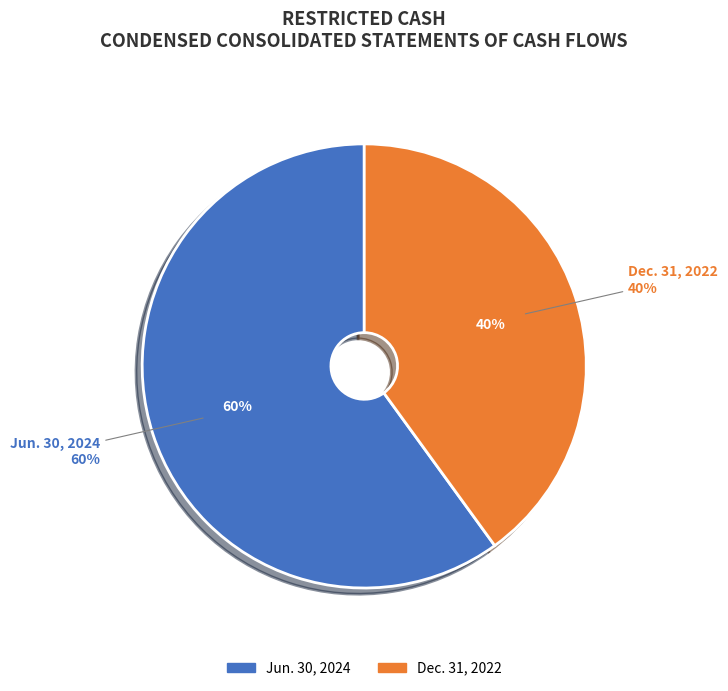

Count the number of slices in the pie.

2